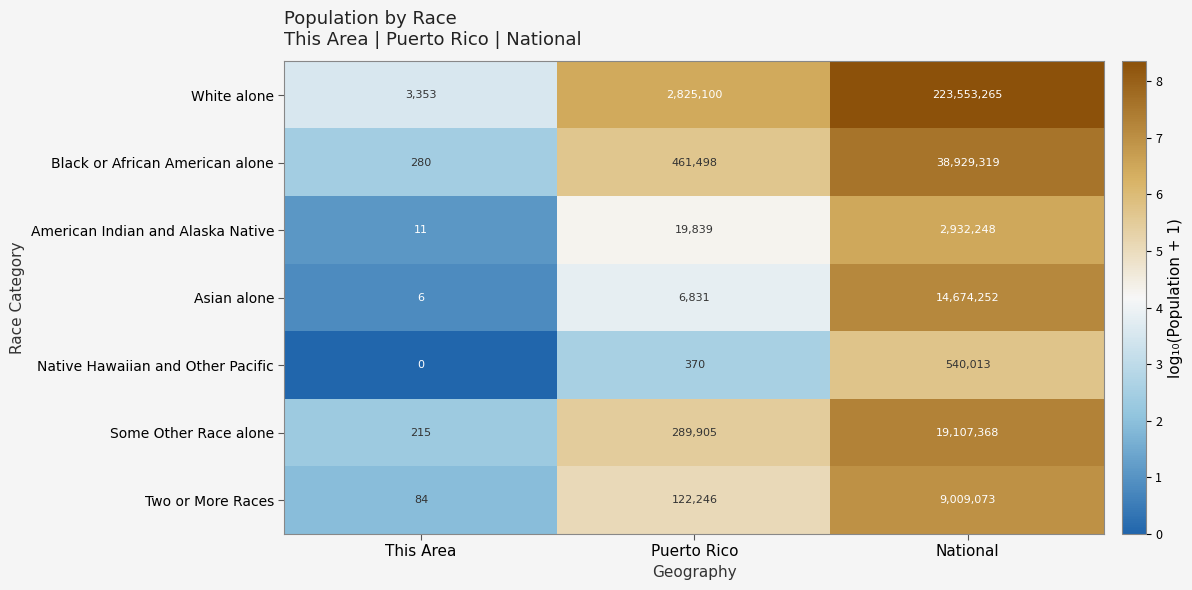

What is the average value of the Black or African American alone series?

13130366